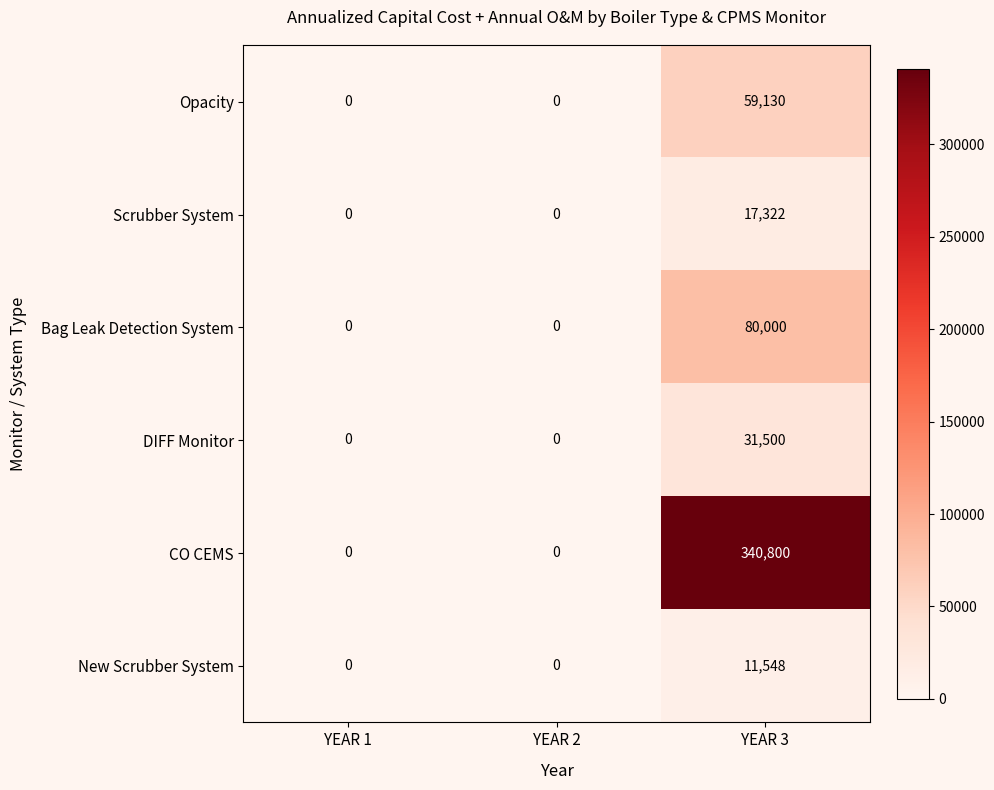

Which series has the largest total across all categories?

CO CEMS